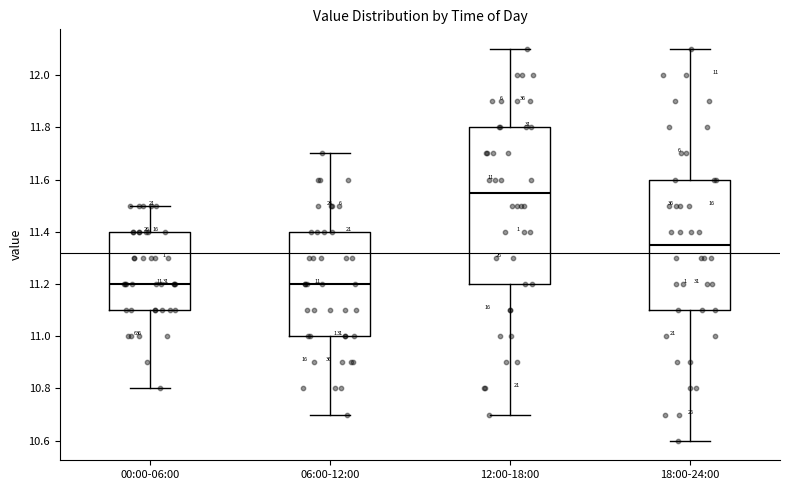

Comparing the boxes themselves (not the whiskers), which one is the tallest?

12:00-18:00